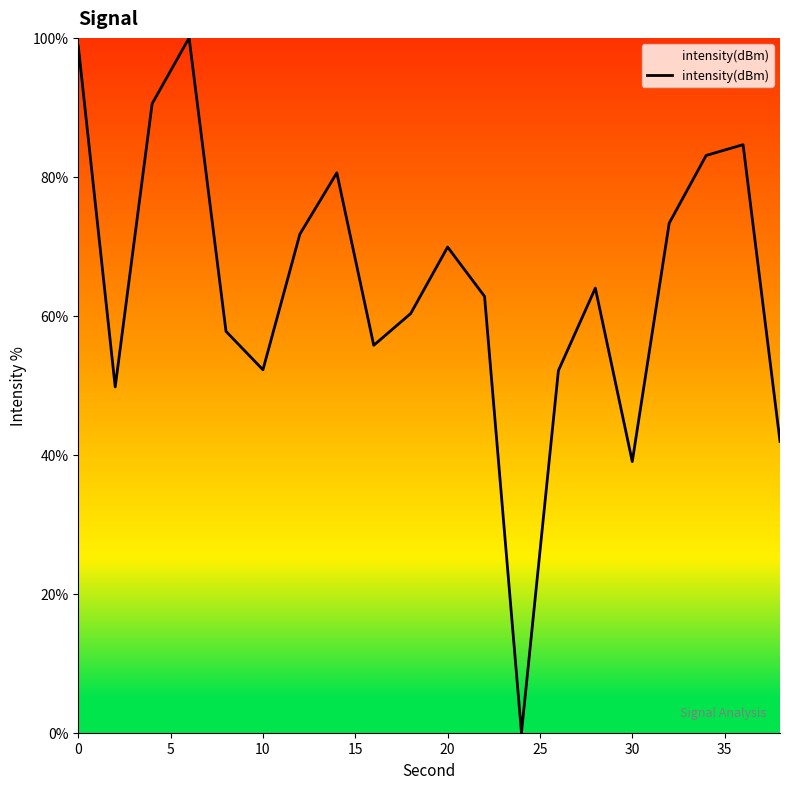

What is the maximum value shown in the chart?

100.0